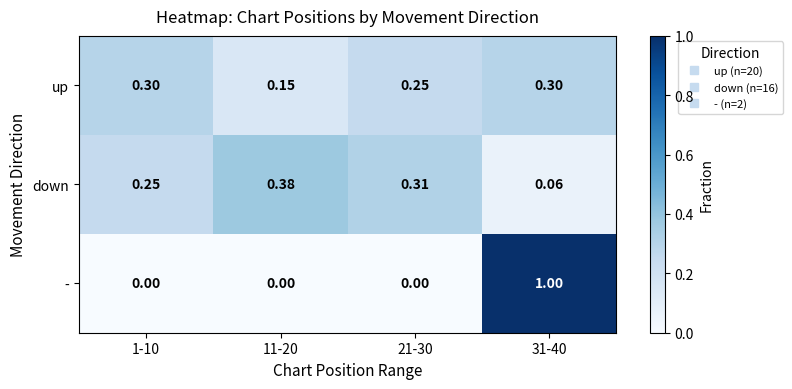

At 31-40, list the series in order from smallest to largest.

down, up, -